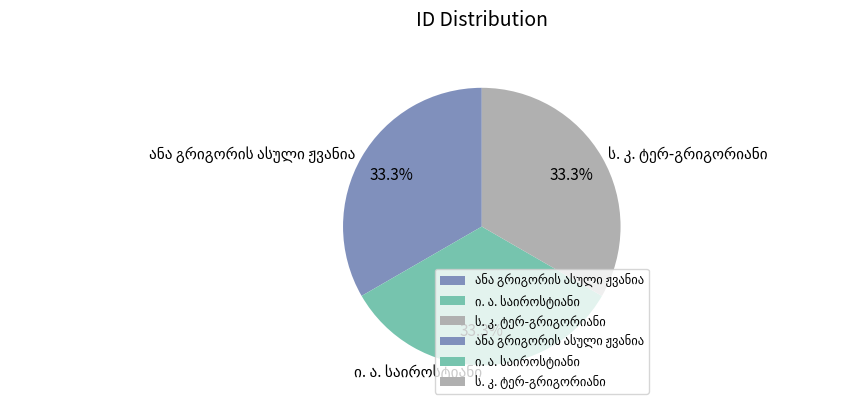

Is there any slice that represents more than half of the pie?

No